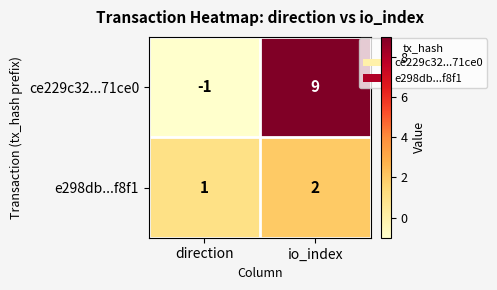

What is the minimum value shown in the chart?

-1